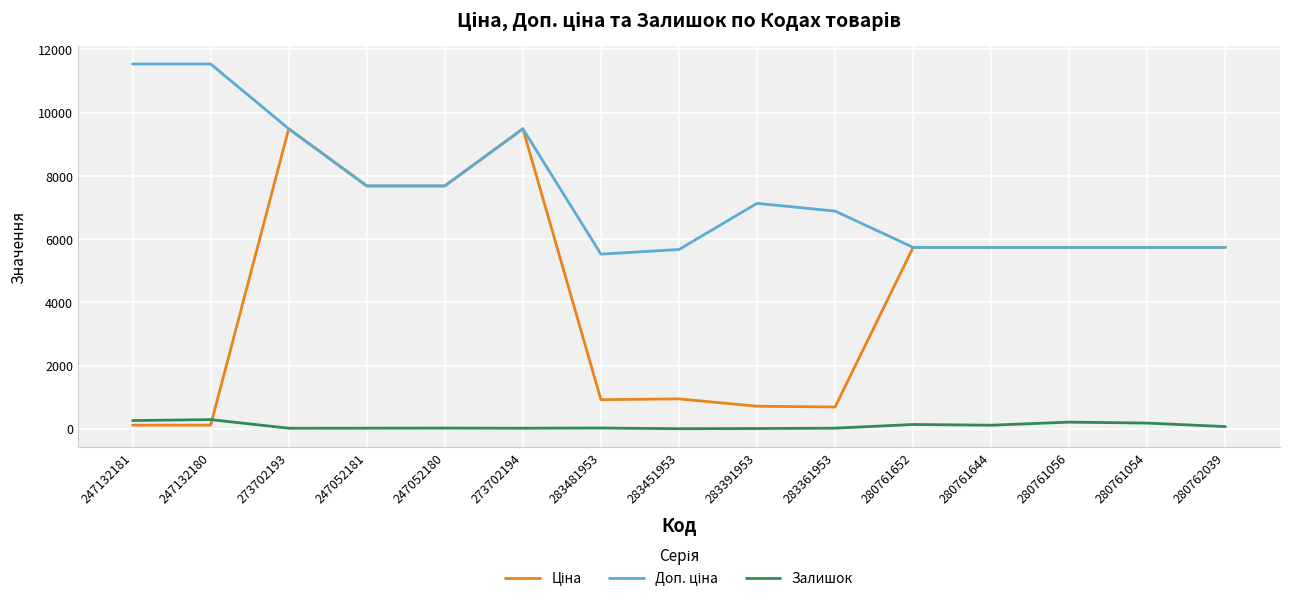

The Залишок series shows 8.0 at 283391953. True or false?

True